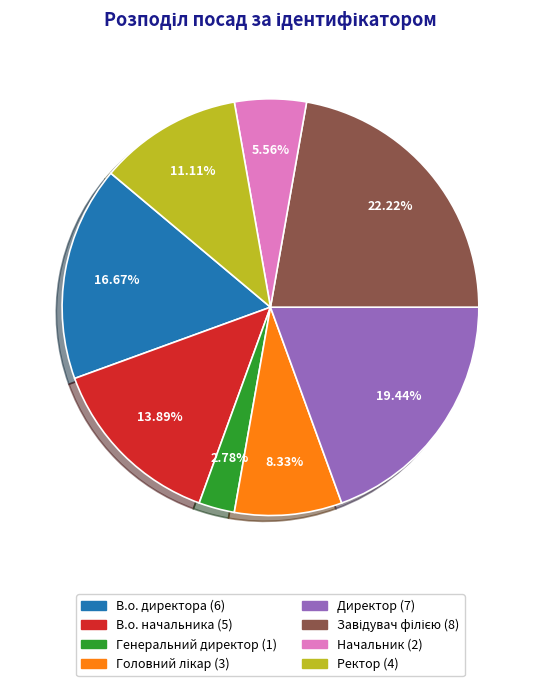

Which has a higher value, Генеральний директор or В.о. директора?

В.о. директора